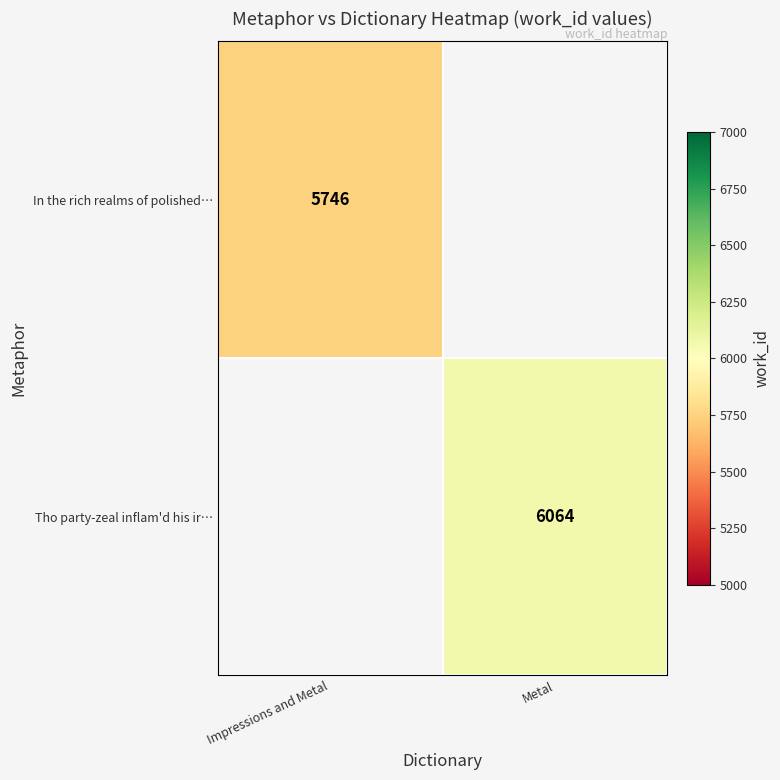

Between Impressions and Metal and Metal, which is larger?

Metal